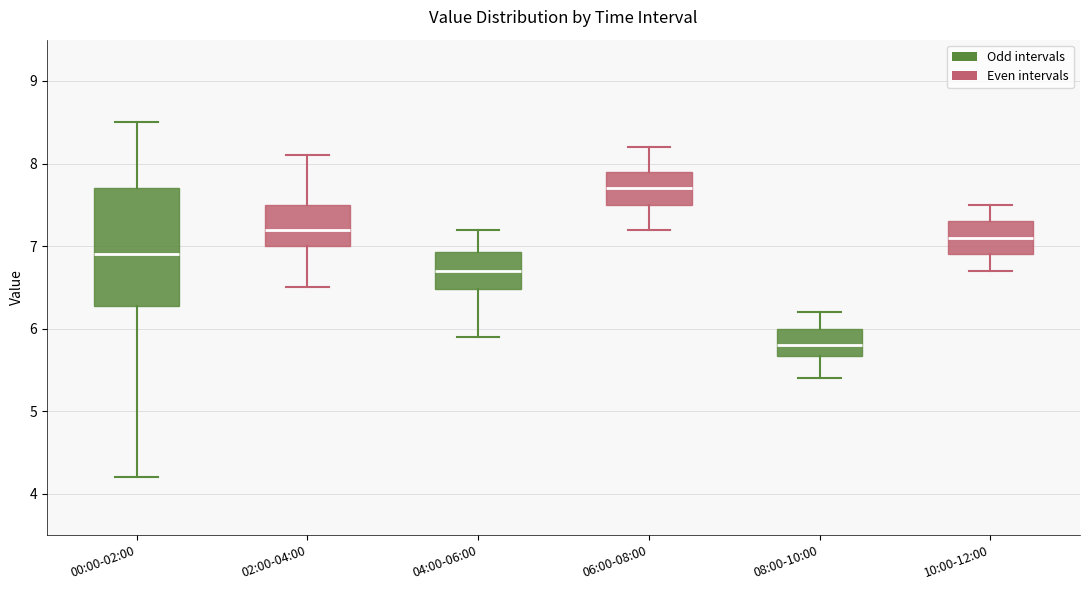

Which box's median line is the lowest?

08:00-10:00